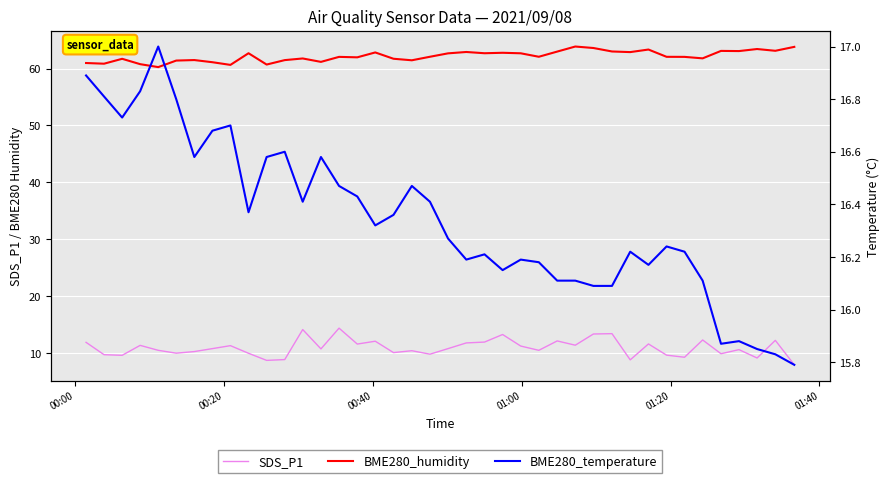

Which series has the largest total across all categories?

BME280_humidity